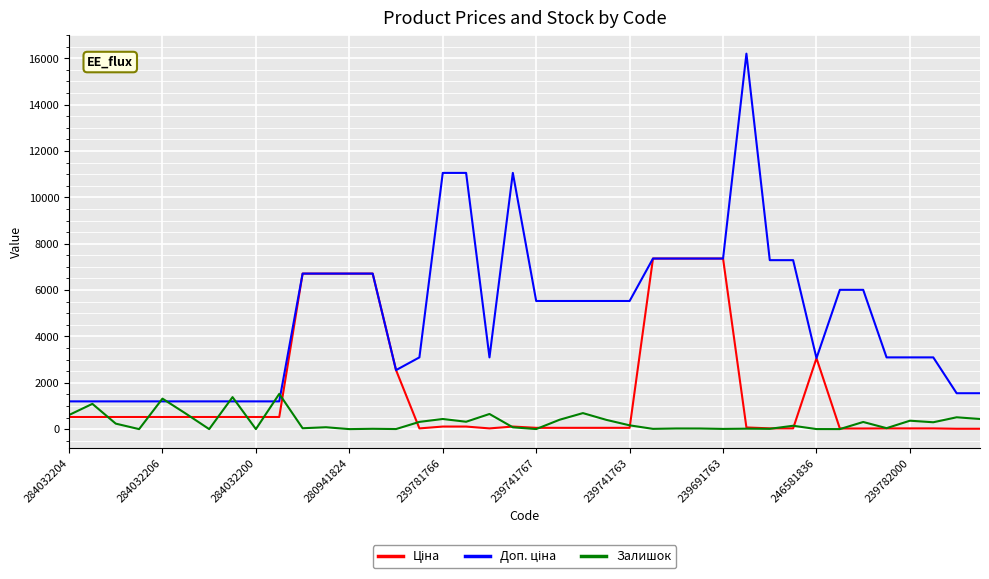

At how many categories does at least one series exceed 14380?

1